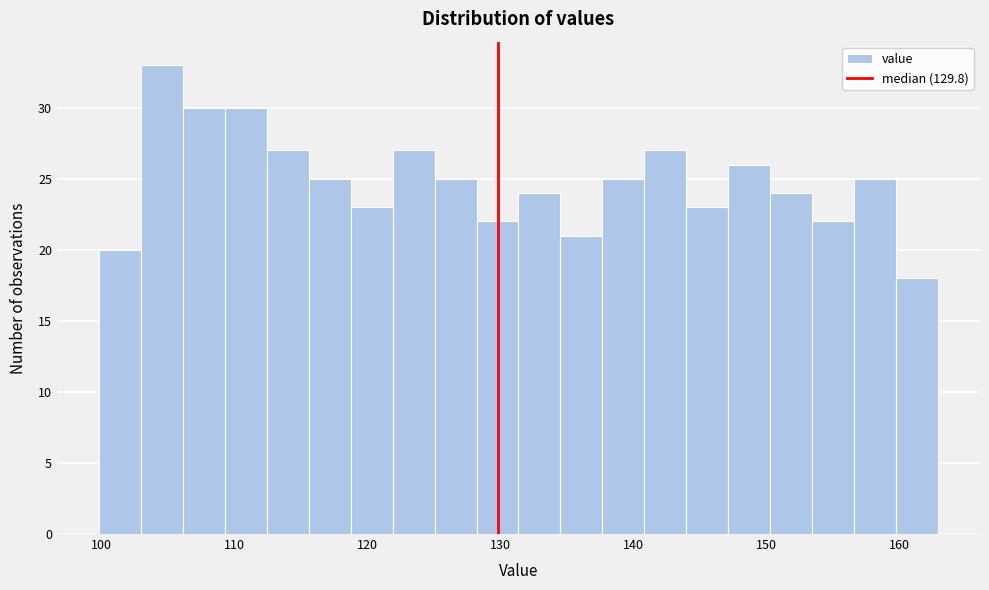

Read against the x-axis, roughly where is the centre of the tallest bar?

105